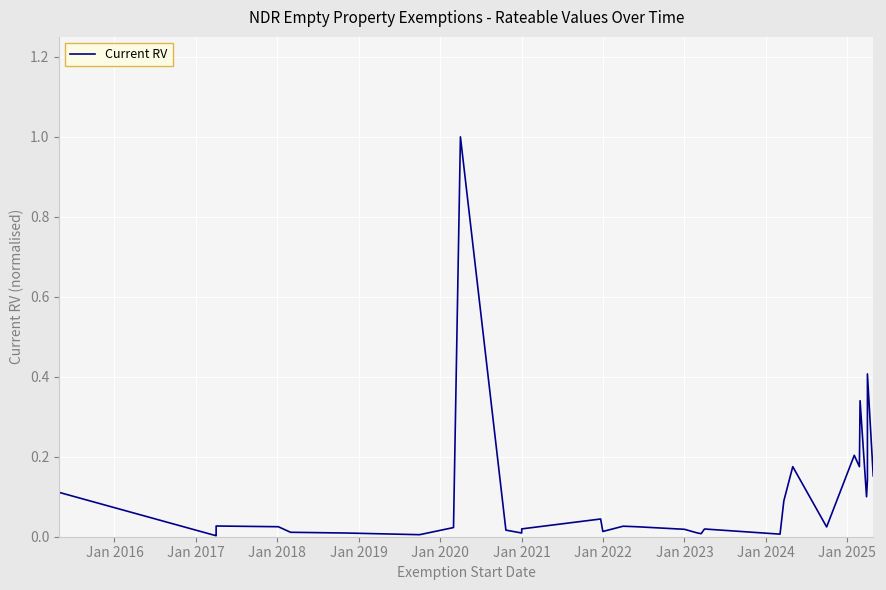

True or false: the data shows 0.0 at Jan 2023.

True